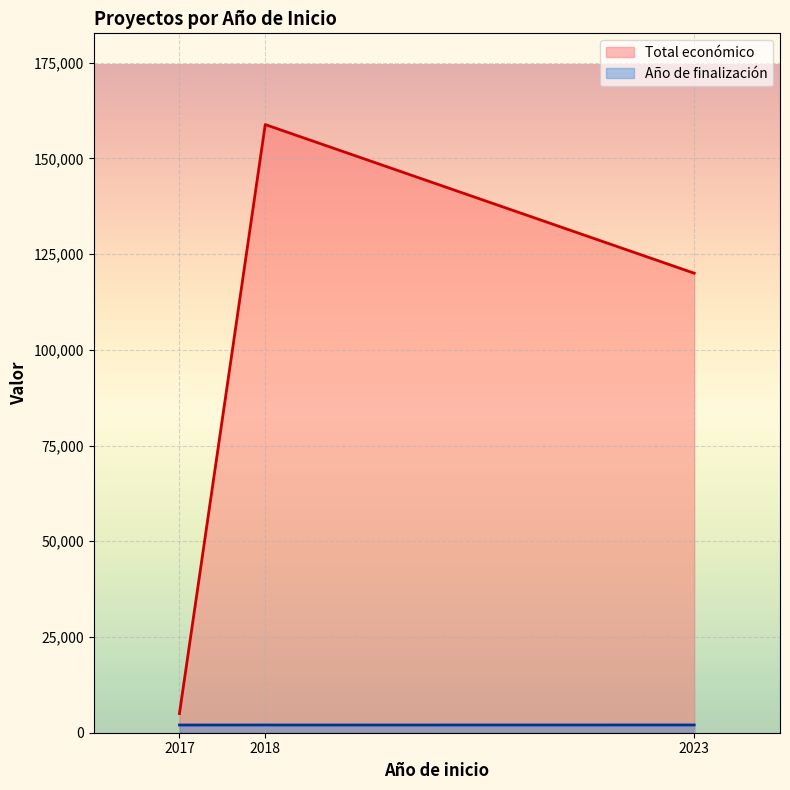

How many lines are shown in the chart?

2